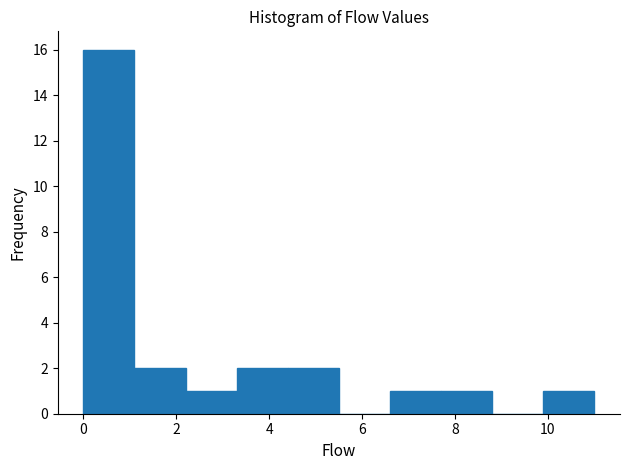

Reading left to right, transcribe this chart: for each bar, give the range it covers on the x-axis and its height. Neither the bar edges nor the heights are printed on the chart, so give them approximately, as read against the axes.

0.0 to 1.1: 16
1.1 to 2.2: 2
2.2 to 3.3: 1
3.3 to 4.4: 2
4.4 to 5.5: 2
5.5 to 6.6: 0
6.6 to 7.7: 1
7.7 to 8.8: 1
8.8 to 9.9: 0
9.9 to 11.0: 1